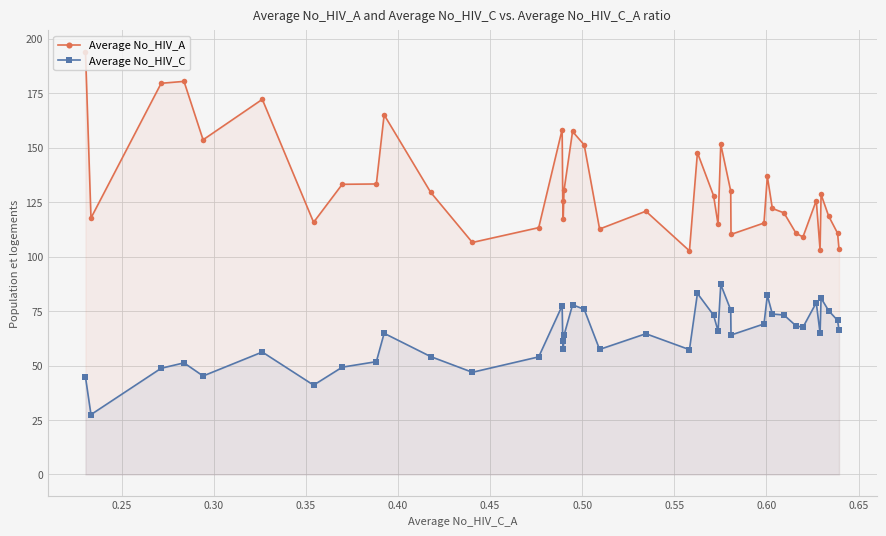

Which series has the widest spread of values?

Average No_HIV_A